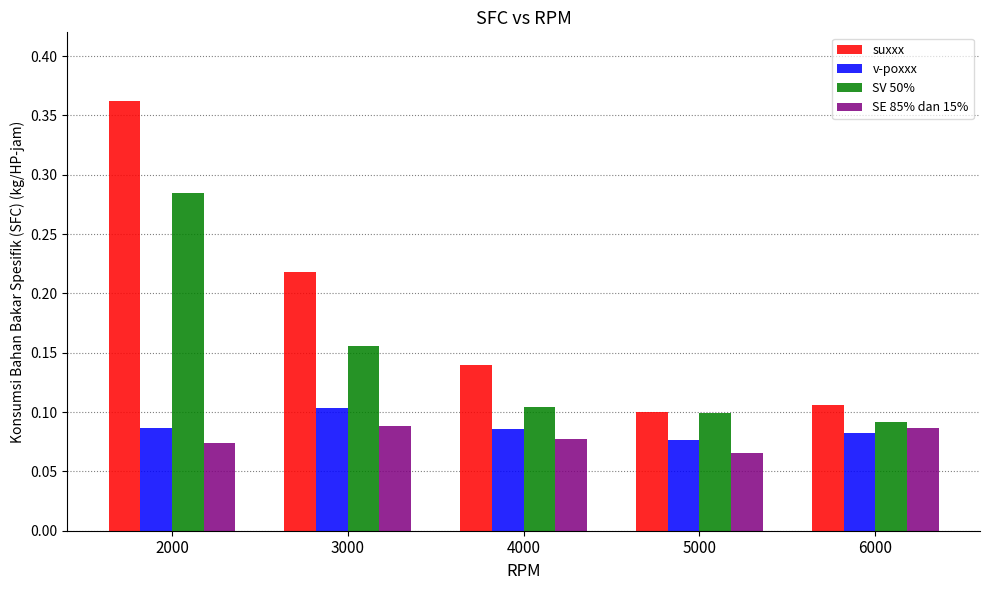

The value of SE 85% dan 15% at 2000 is 0.0. True or false?

False